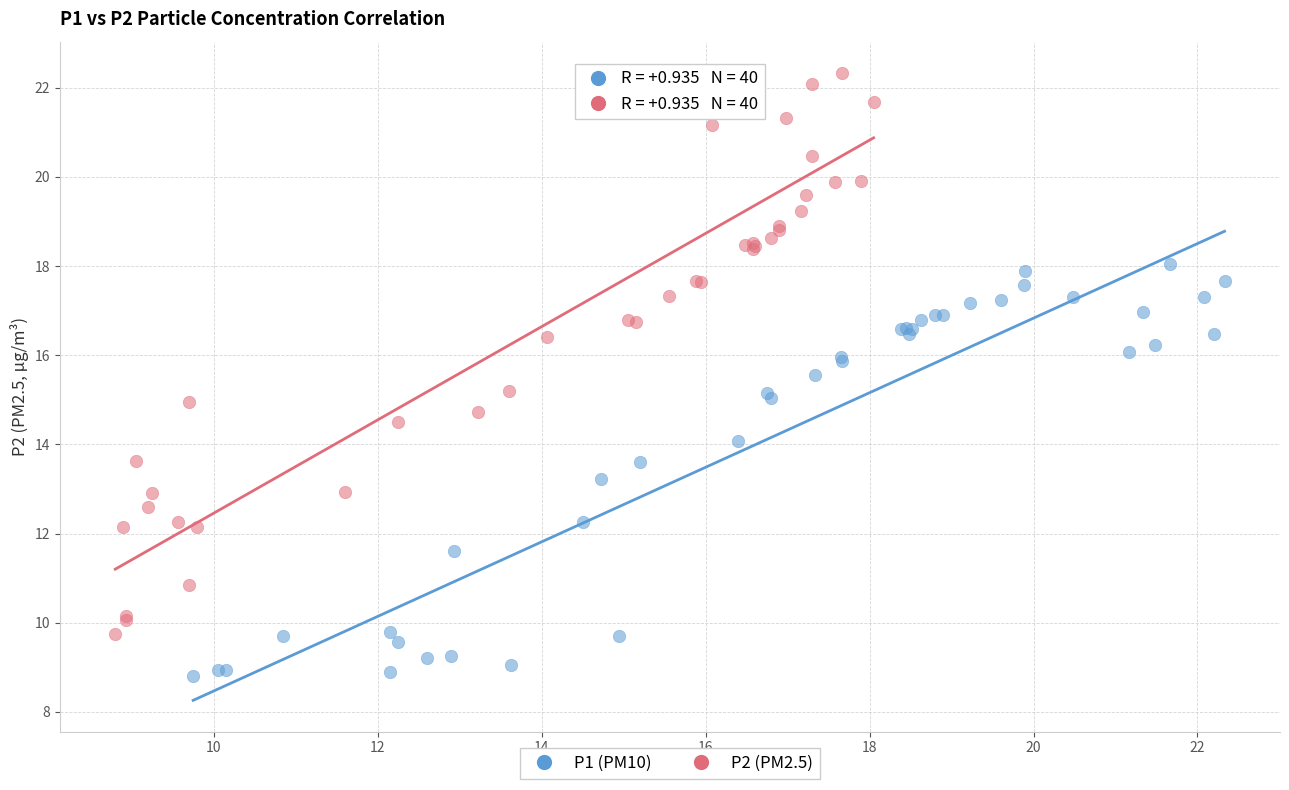

Which series reaches the minimum Y coordinate?

P1 (PM10)